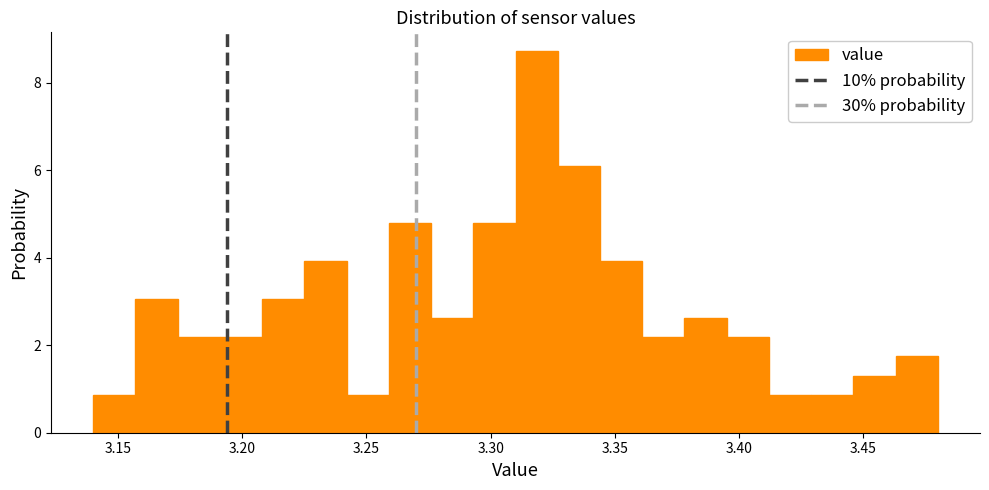

Around what value on the x-axis is the tallest bar? Give the approximate position of its centre, as read against the axis.

3.320